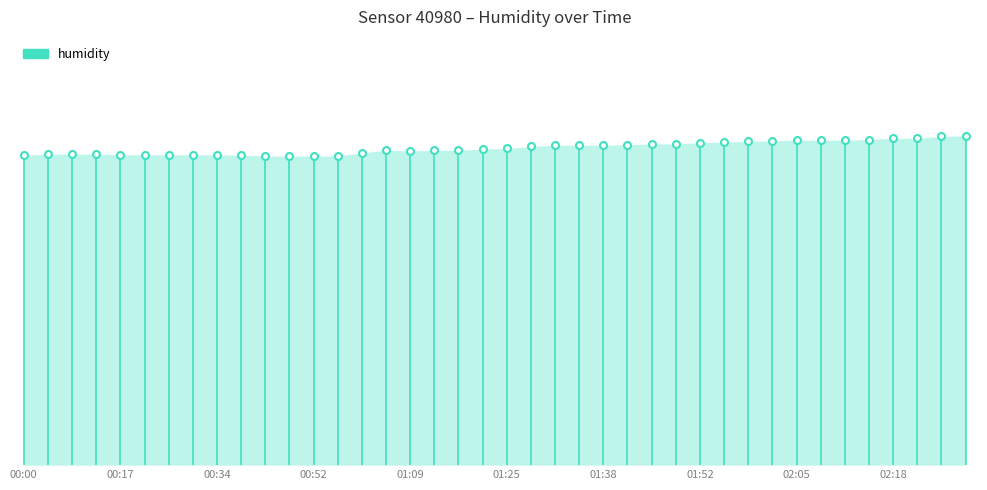

True or false: humidity has more than 0 interior local peaks.

False